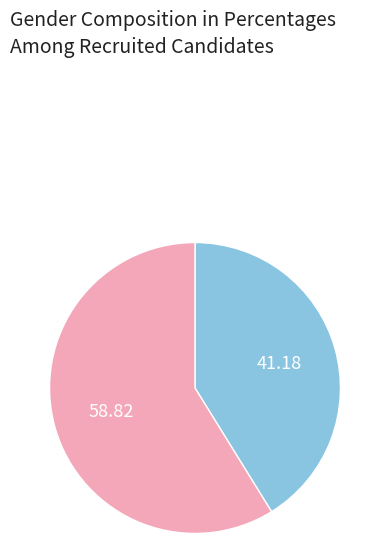

Does any single category account for the majority?

Yes